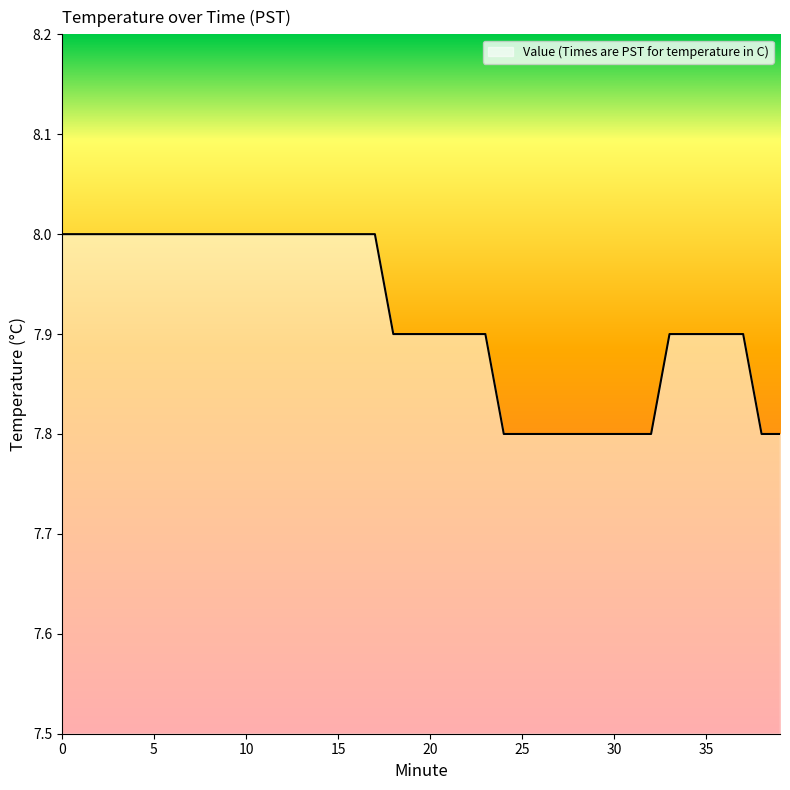

What is the smallest value displayed?

7.8